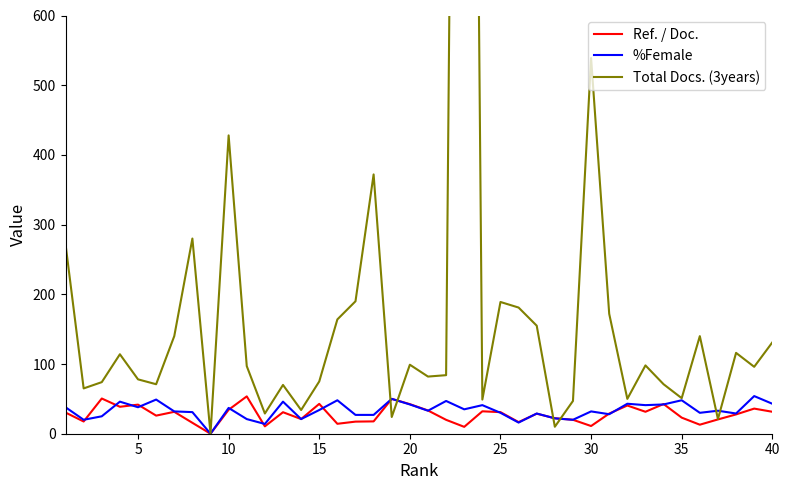

At 35, list the series in order from smallest to largest.

Ref. / Doc., %Female, Total Docs. (3years)